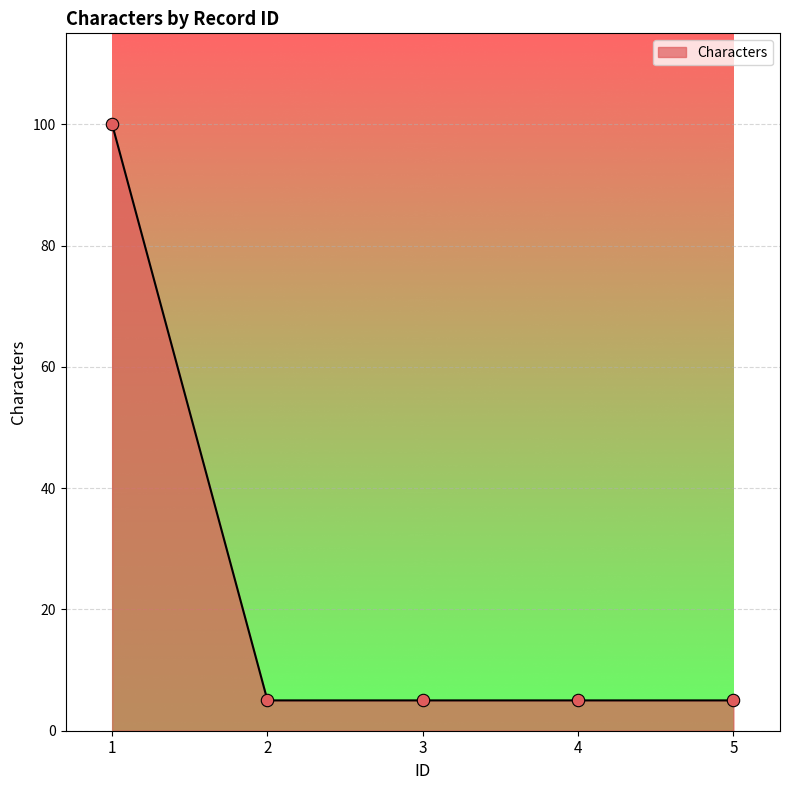

What is the ratio of the value at 2 to the value at 3?

1.0